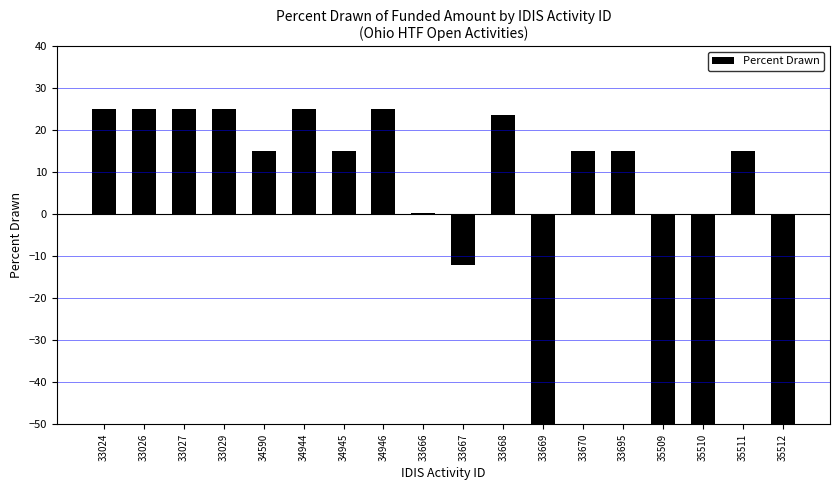

What is the label of the 18th bar from the left?

35512